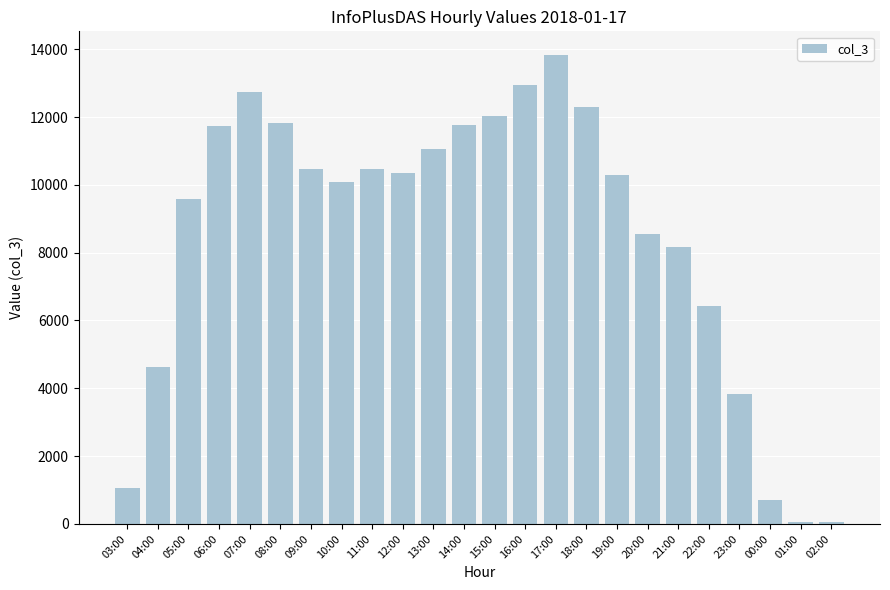

What is the difference between the maximum and minimum values?

13776